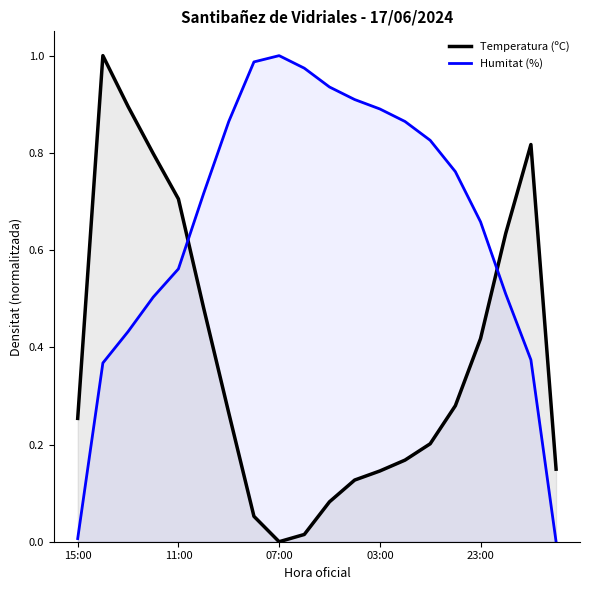

Which category has the lowest value in the Humitat (%) series?

19